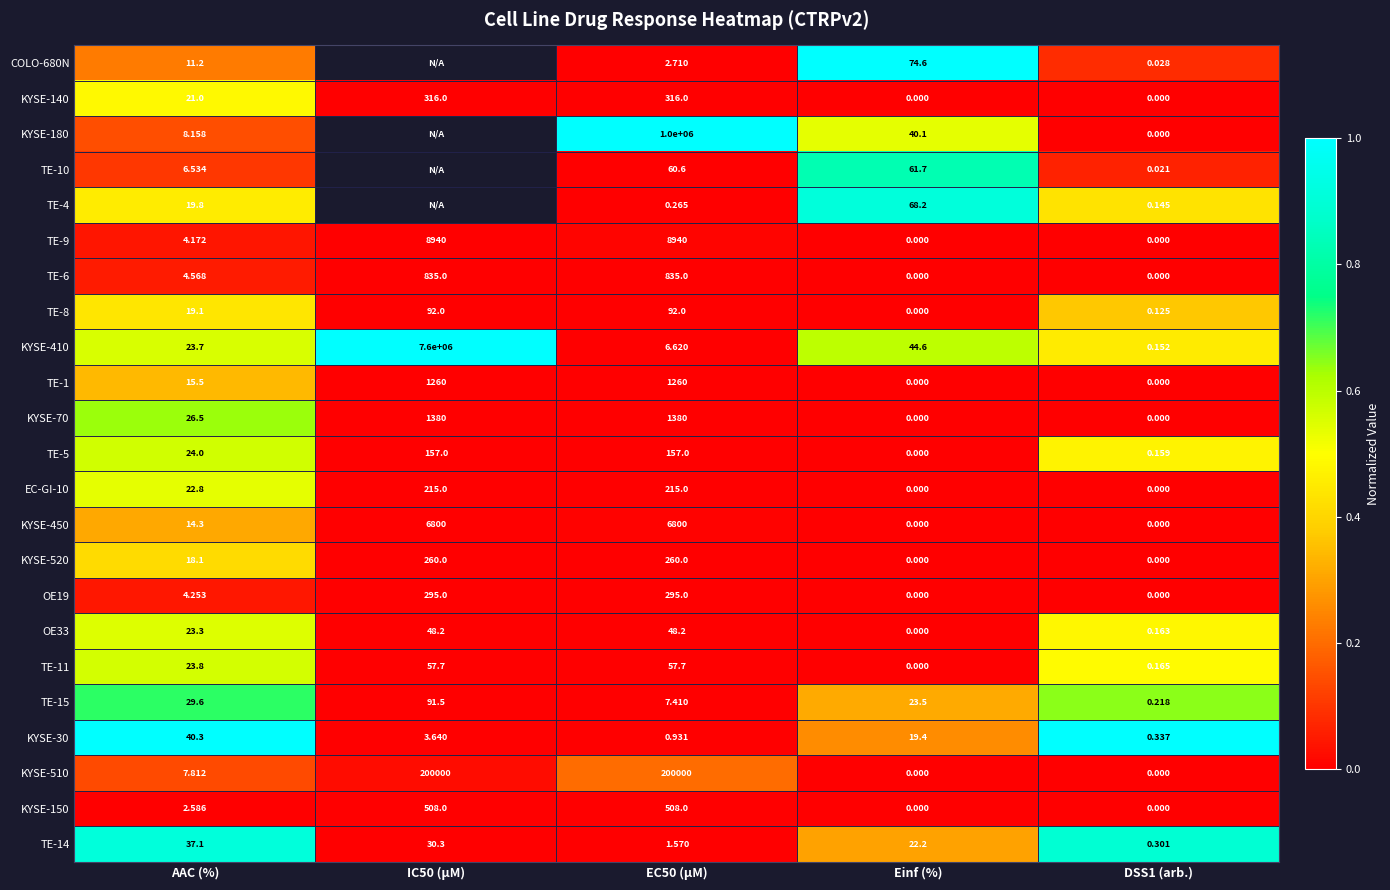

At which label is TE-15 closest to 45?

AAC (%)